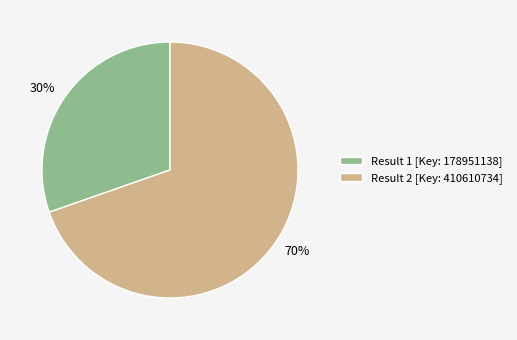

The Result 1 [Key: 178951138] slice represents 30% of the pie. True or false?

True